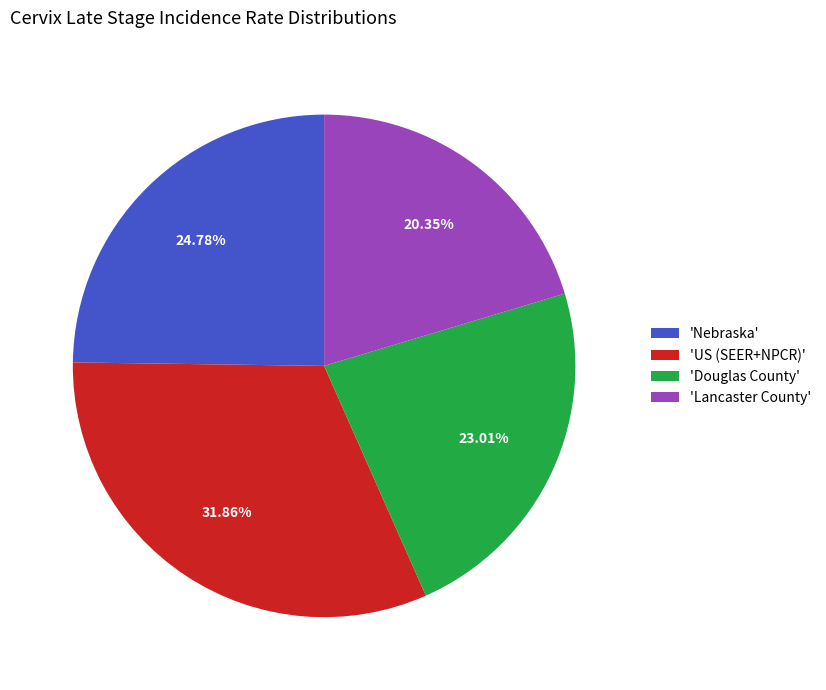

Does any single category account for the majority?

No